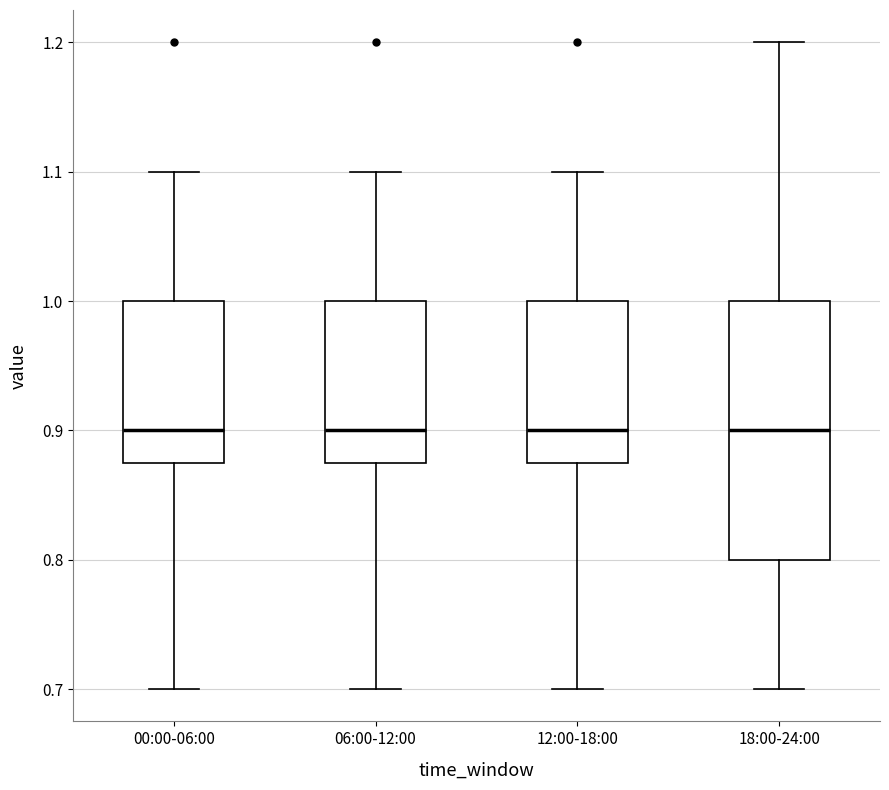

Which box is the tallest, from its lower edge to its upper edge?

18:00-24:00